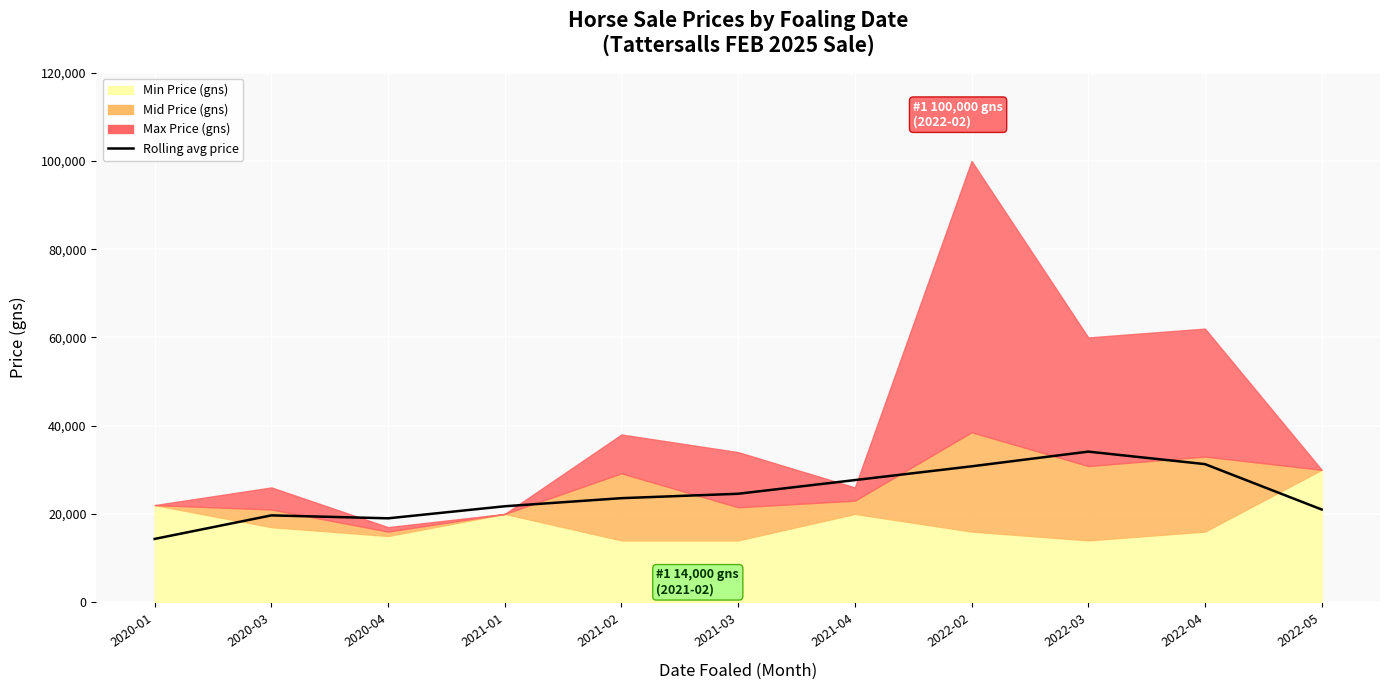

Is it true that the value at 2020-03 is 19666.7?

True